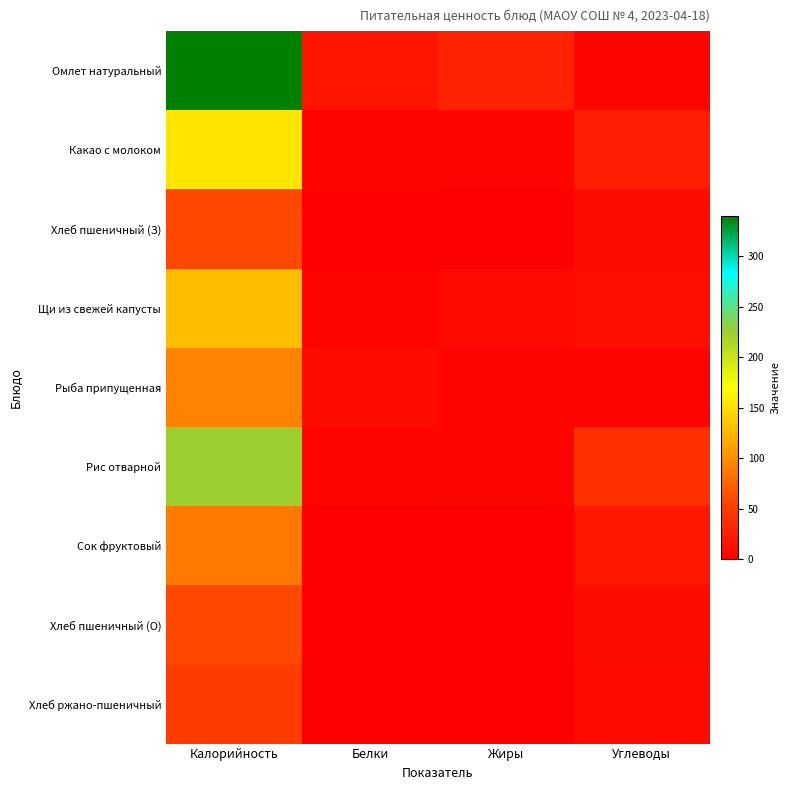

What is the total value across all series at Калорийность?

1193